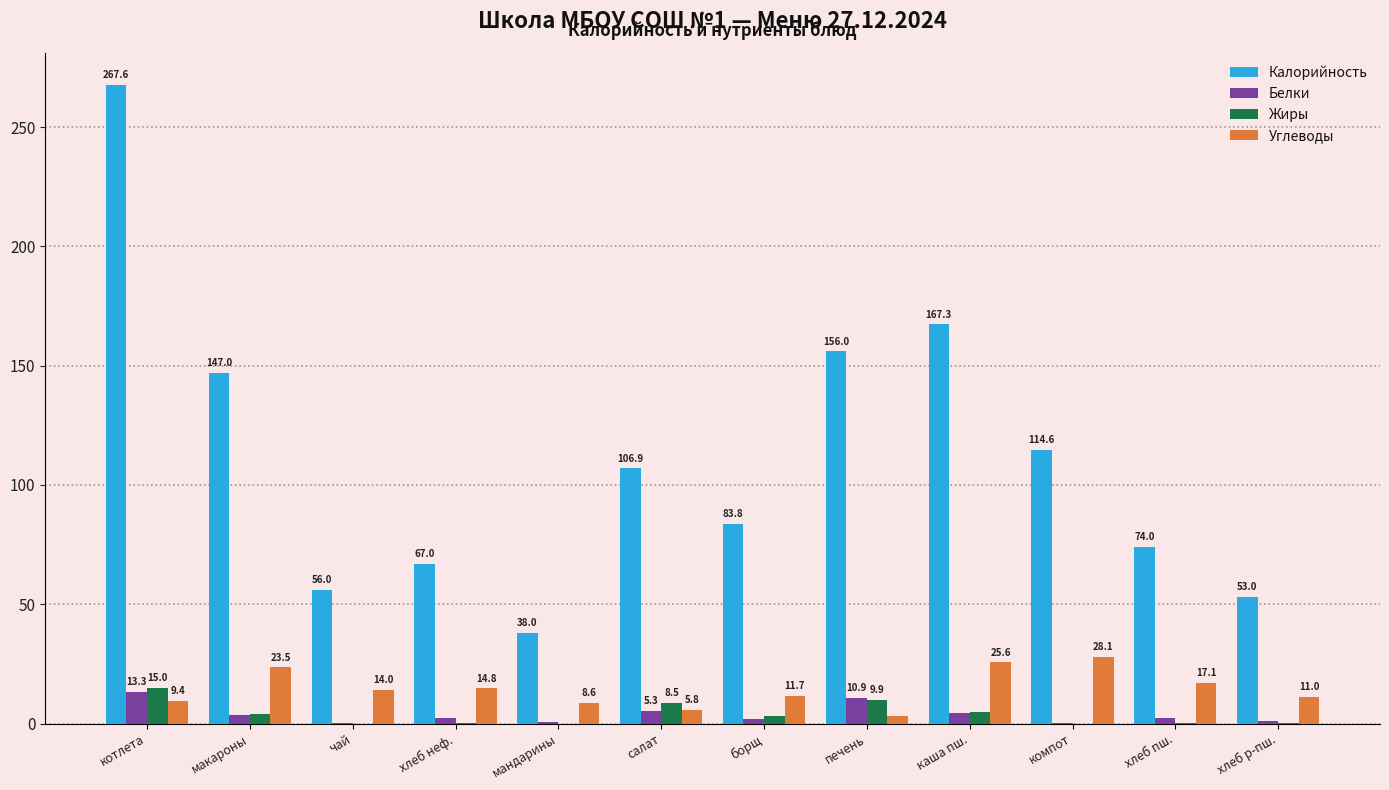

What is the difference between the Калорийность values at хлеб неф. and котлета?

200.6